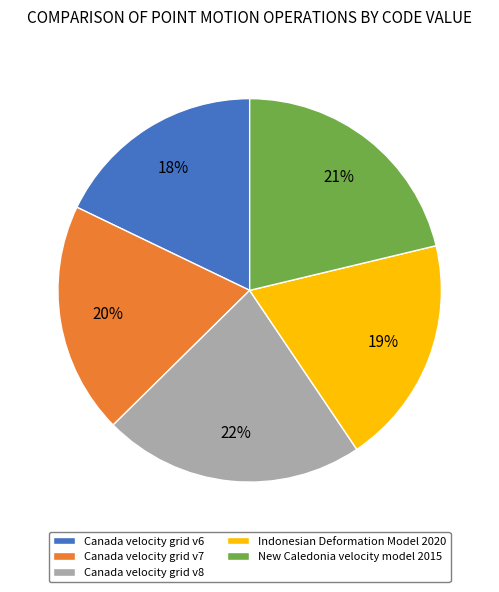

What percentage is the New Caledonia velocity model 2015 slice, to the nearest percent?

21%